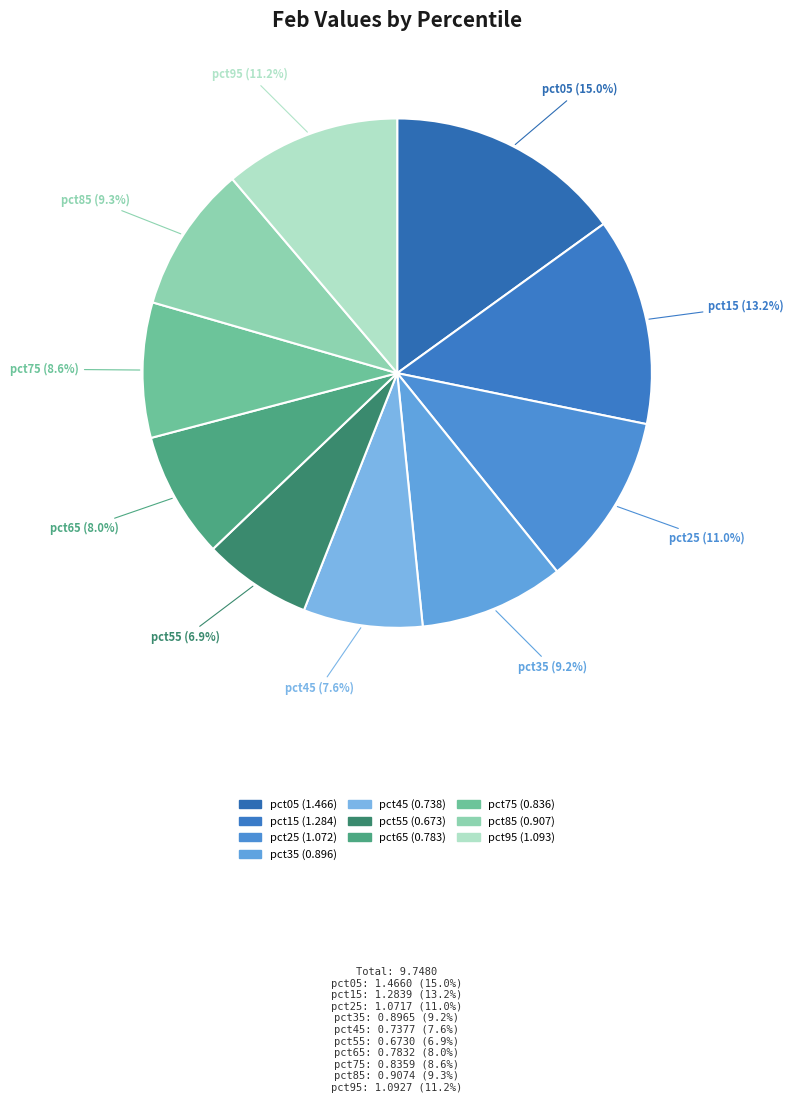

Which has a higher value, pct35 or pct75?

pct35